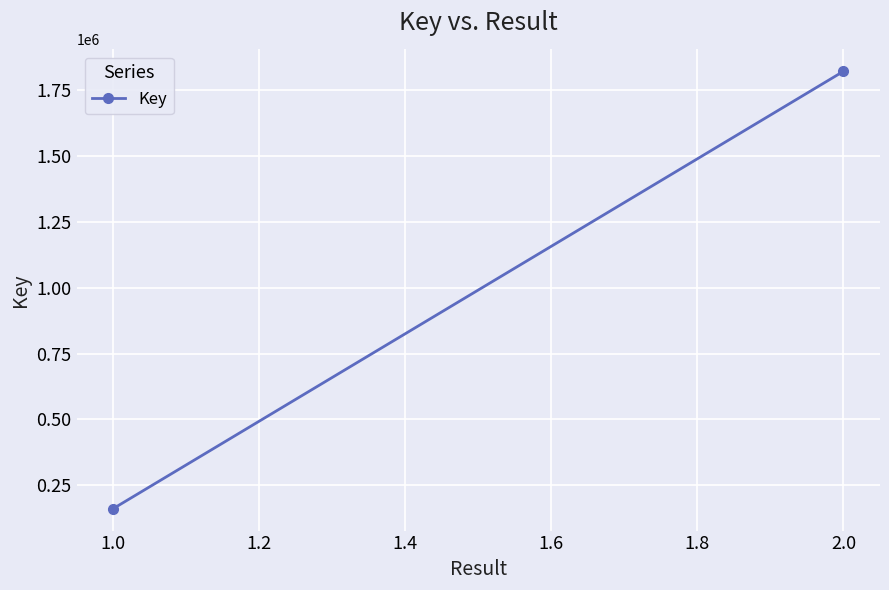

How many lines are shown in the chart?

1